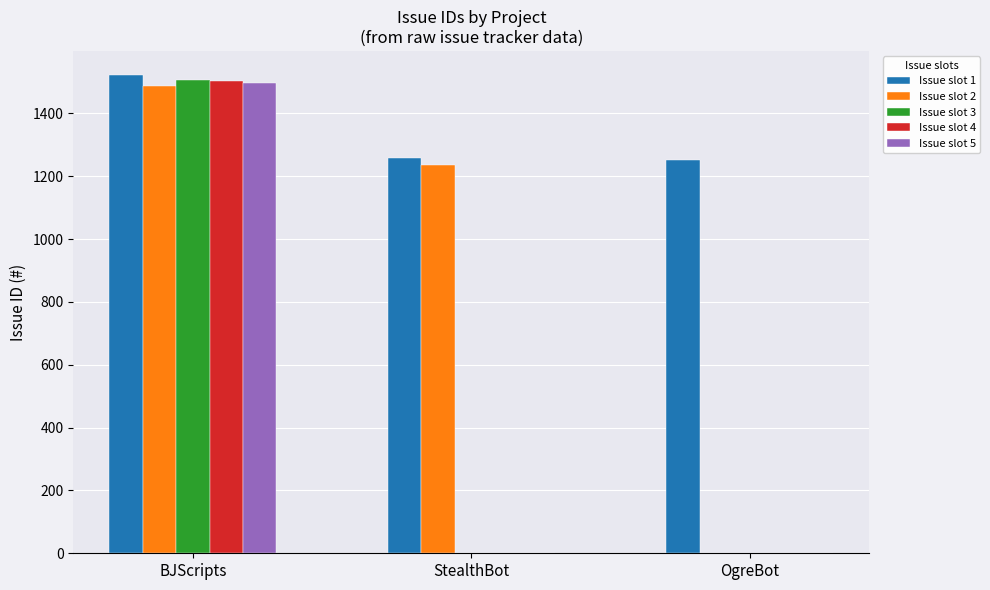

True or false: Issue slot 2 has a value of 335 at StealthBot.

False